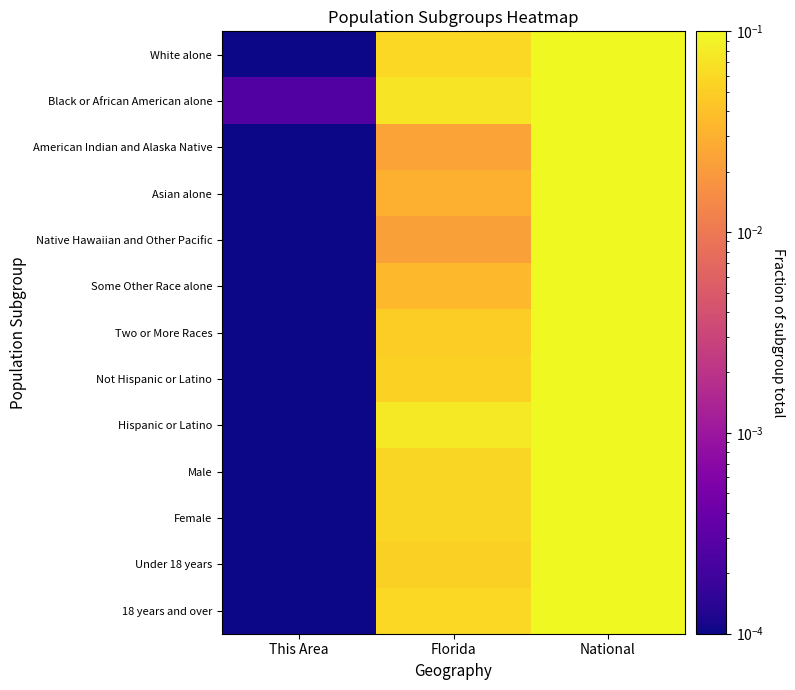

Which series has the largest total across all categories?

White alone